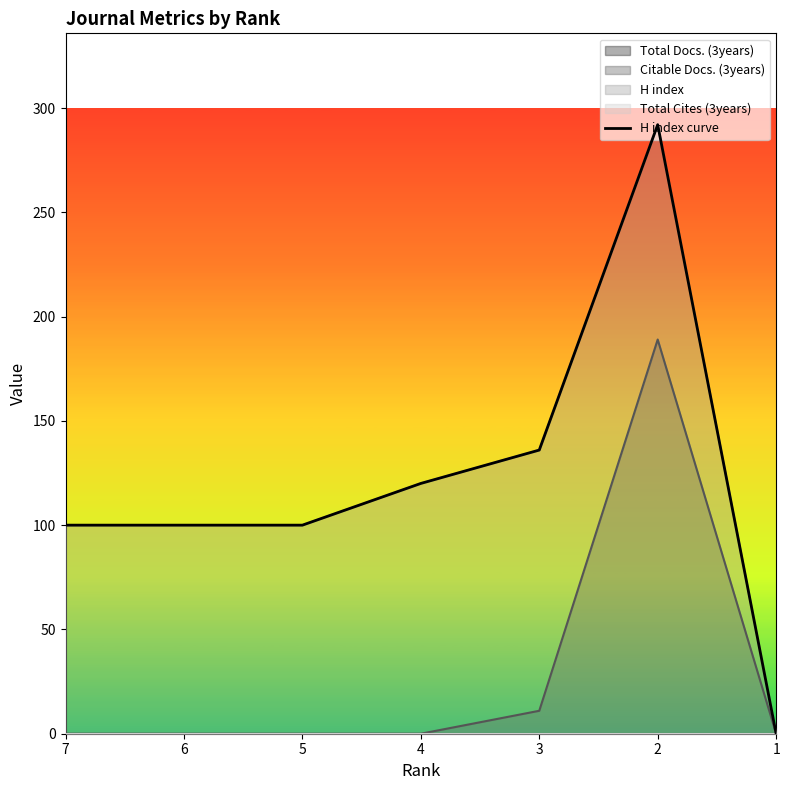

Is it true that the value at 3 is 136?

True